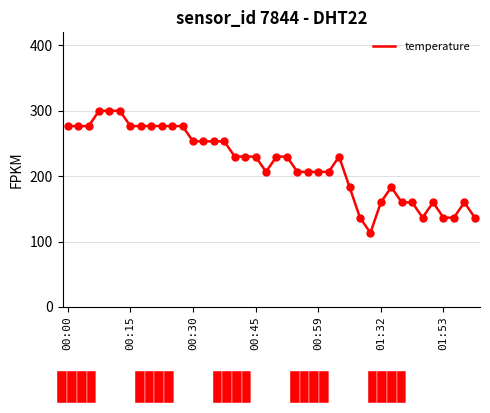

What is the smallest value displayed?

113.3